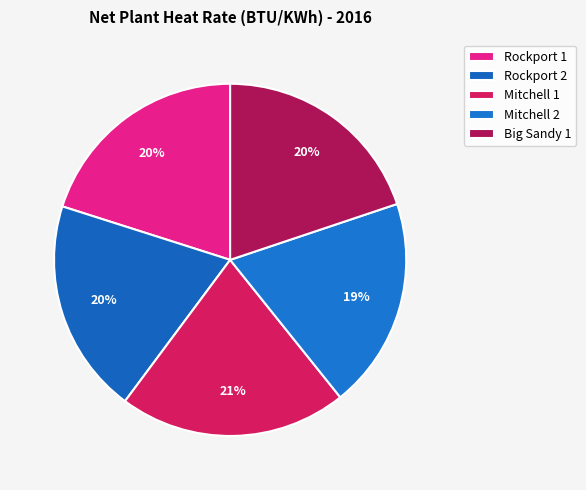

Rank the categories by value from highest to lowest.

Mitchell 1, Rockport 1, Big Sandy 1, Rockport 2, Mitchell 2